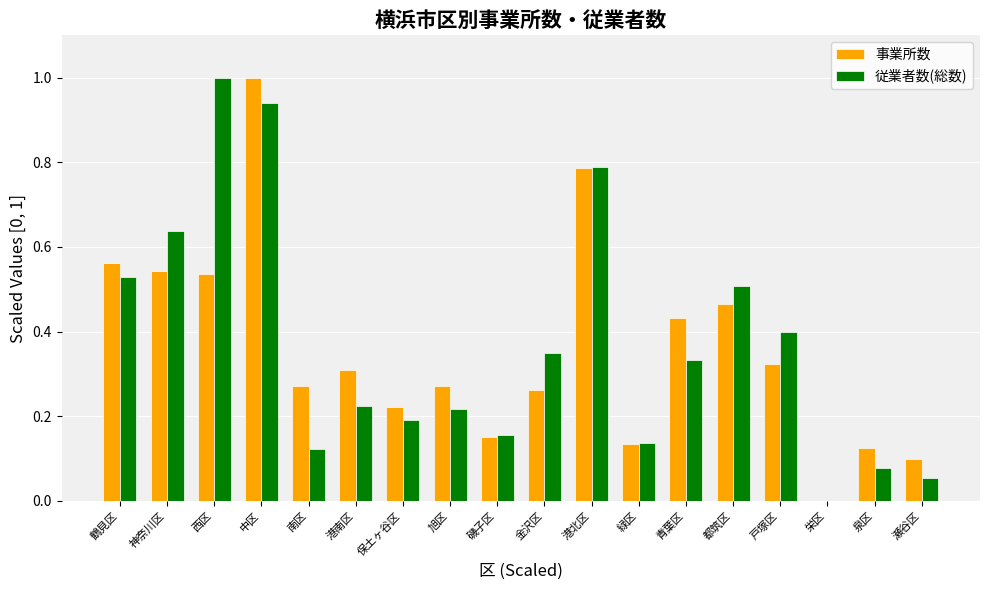

How many groups of bars are there?

18